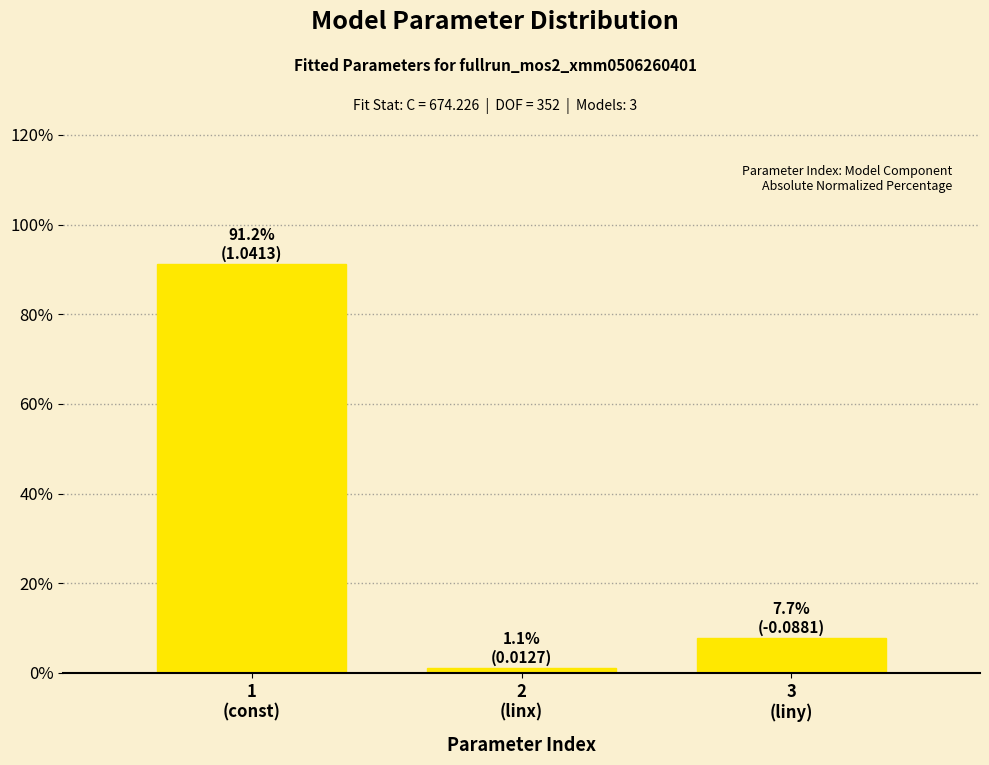

Reading left to right, extract all data points from this chart.

91.2	1.1	7.7